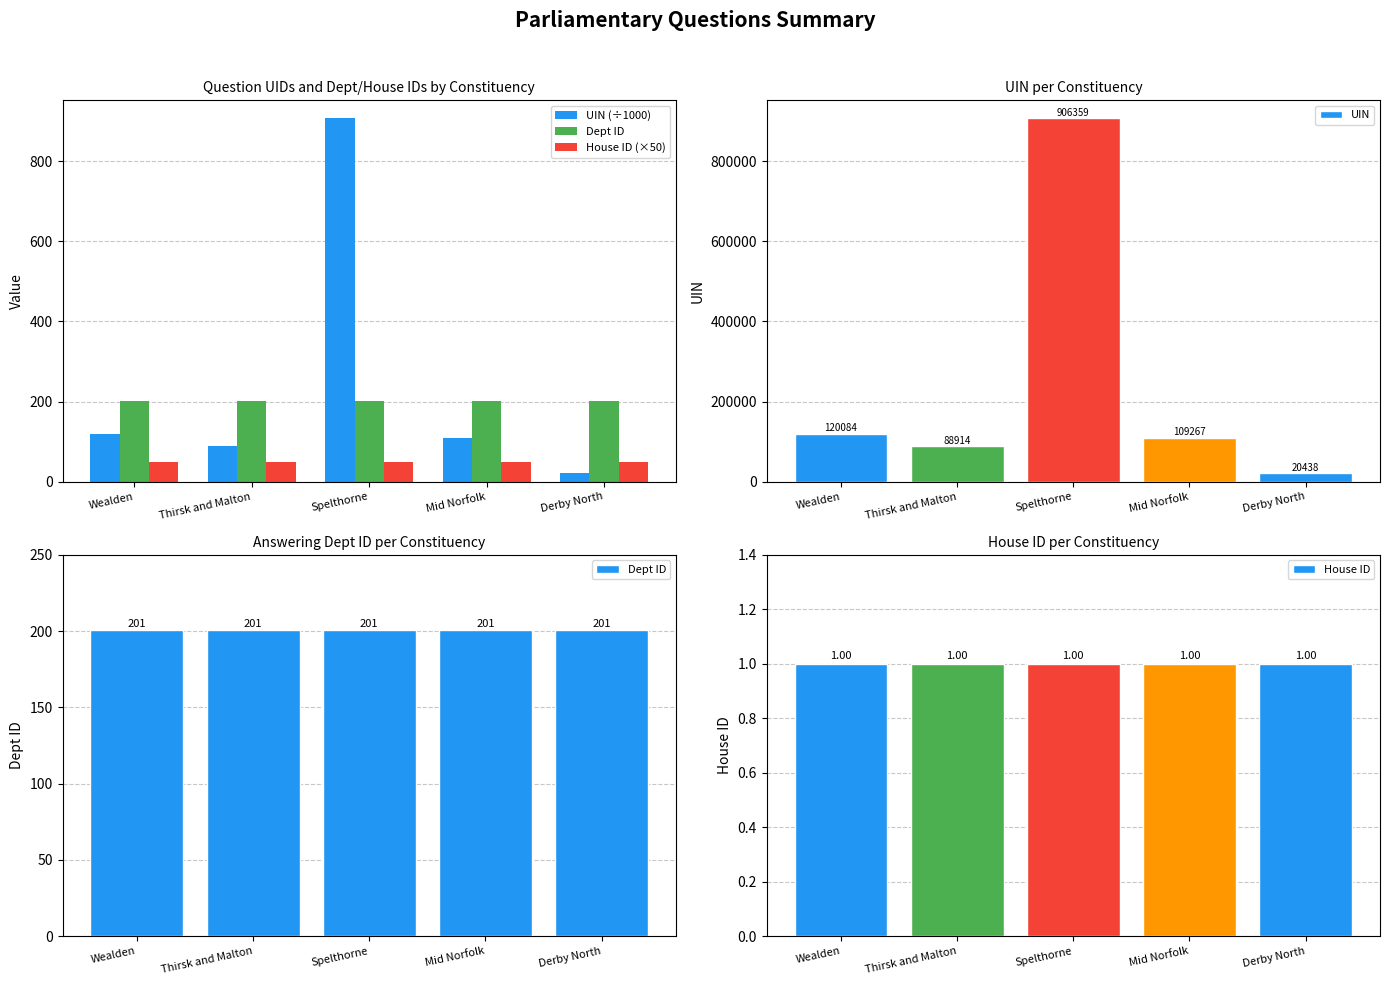

Is the value of House ID at Mid Norfolk greater than the value of House ID (×50) at Derby North?

No